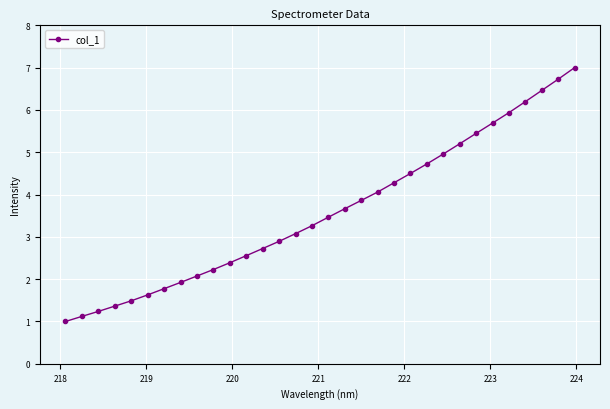

What is the average value?

3.6